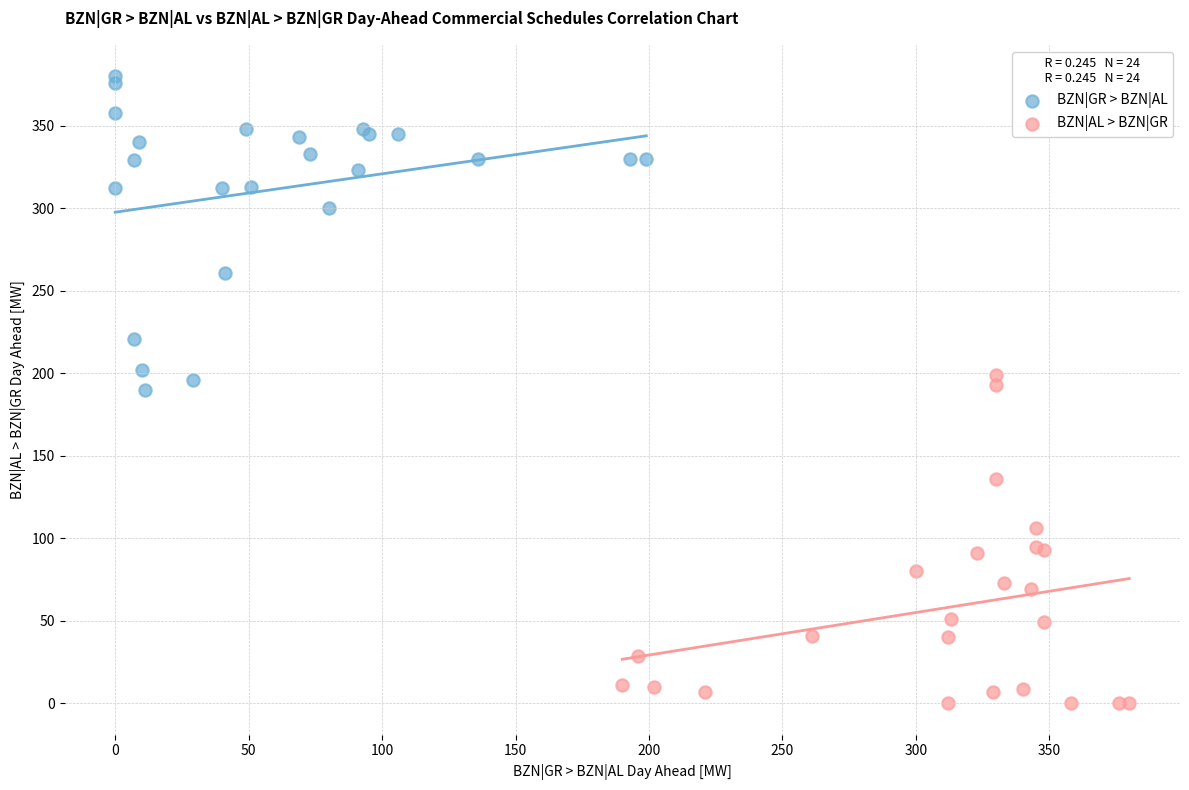

Which series has the widest spread of Y values?

BZN|AL > BZN|GR